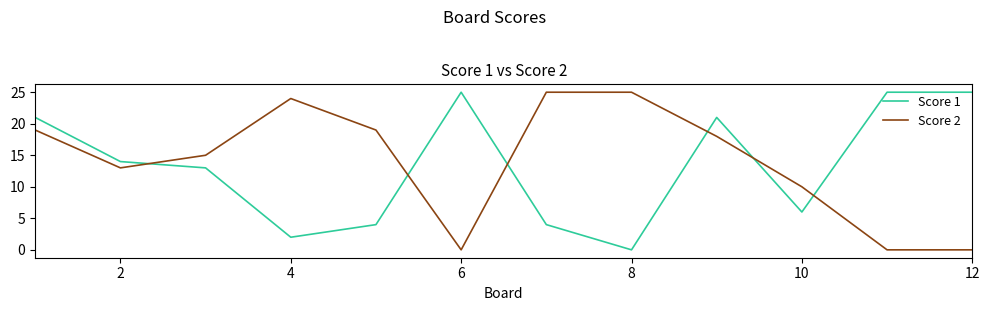

What is the maximum value shown in the chart?

25